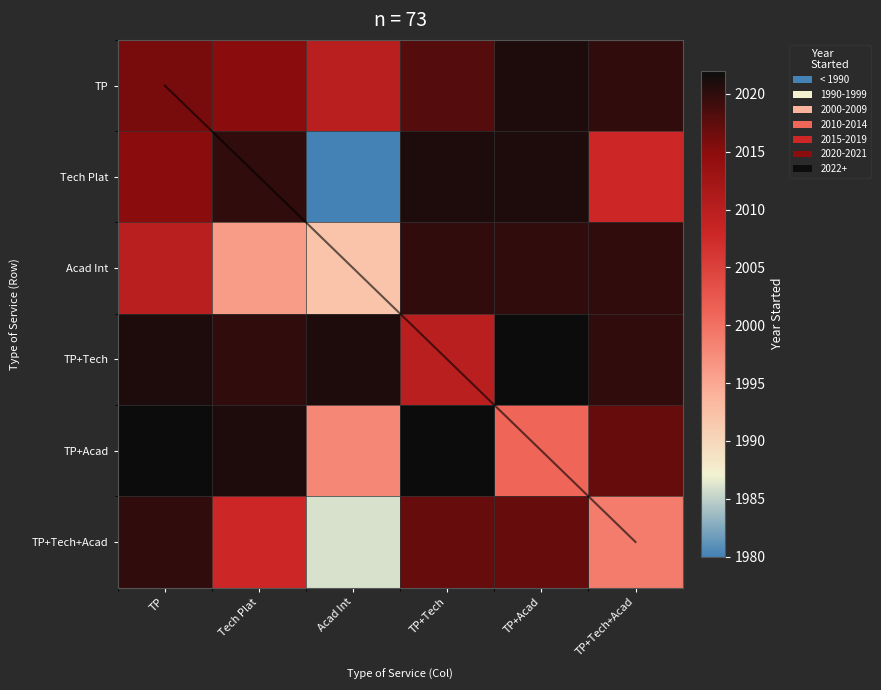

At how many categories does at least one series exceed 917?

6